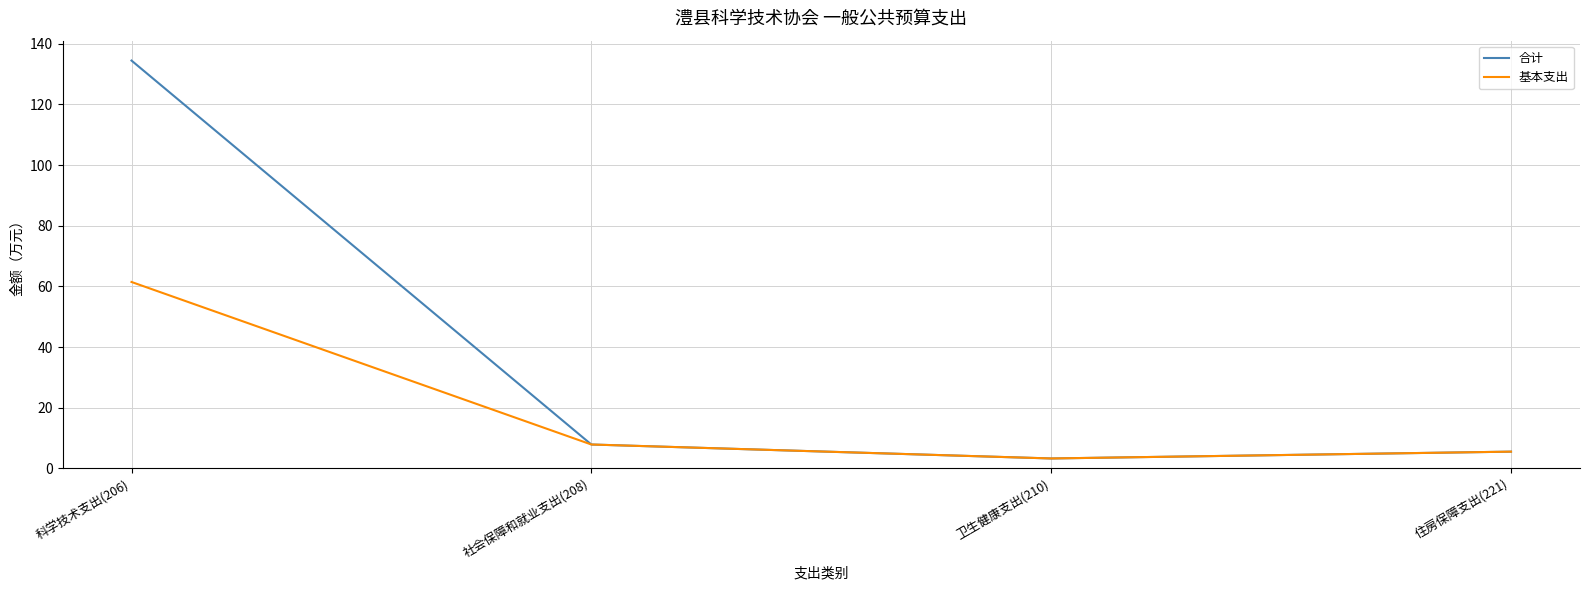

What are all the series names shown in the legend?

合计, 基本支出